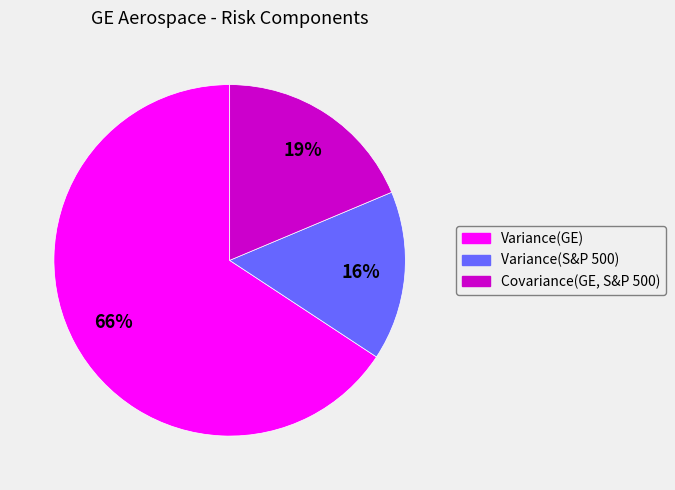

True or false: Covariance(GE, S&P 500) accounts for 5% of the total.

False